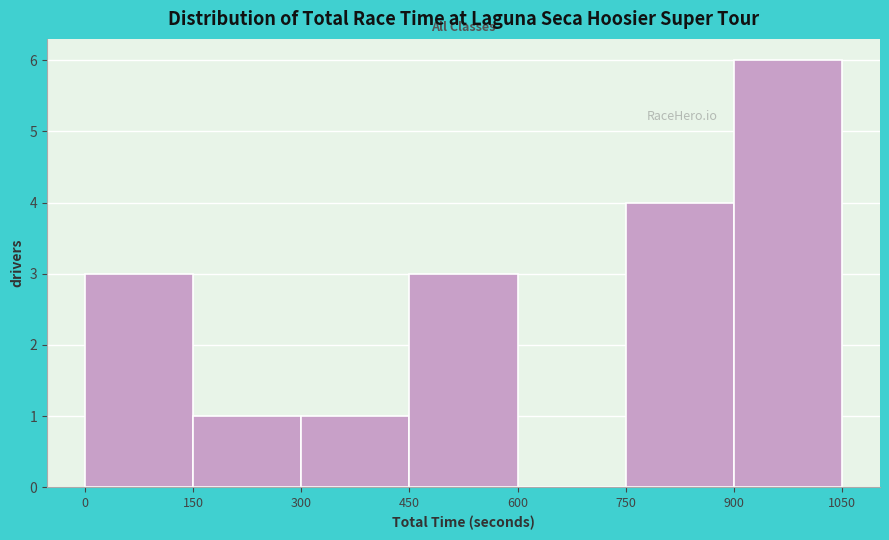

Reading left to right, transcribe this chart: for each bar, give the range it covers on the x-axis and its height. The values are not printed on the chart, so give them approximately, as read against the axis.

0 to 150: 3
150 to 300: 1
300 to 450: 1
450 to 600: 3
600 to 750: 0
750 to 900: 4
900 to 1050: 6